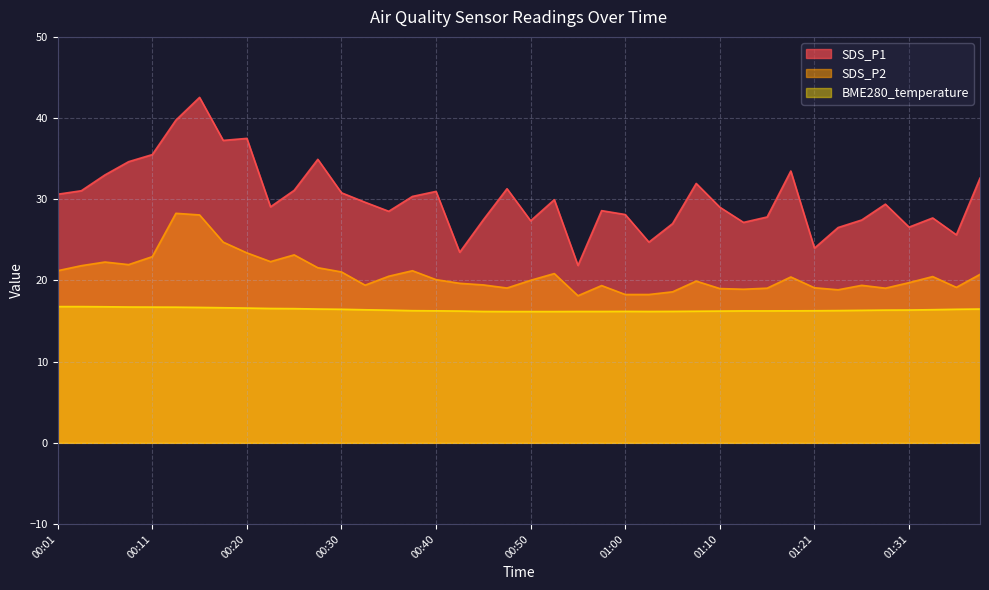

List the series in order of their overall mean, highest first.

SDS_P1, SDS_P2, BME280_temperature